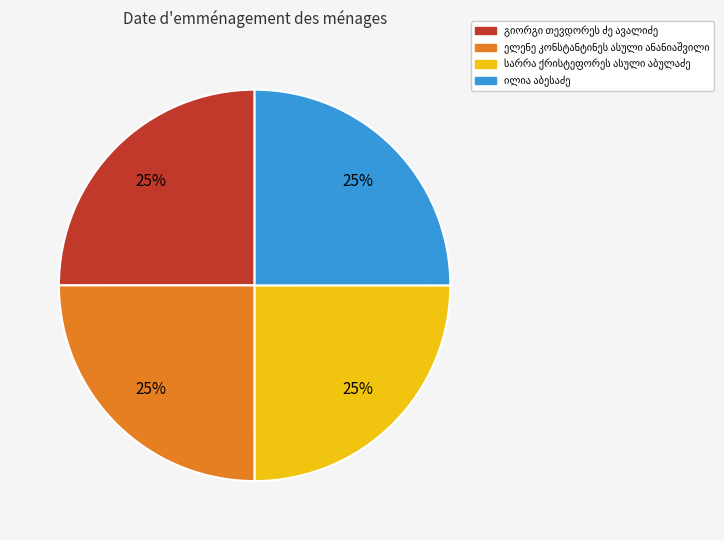

Does any single category account for the majority?

No